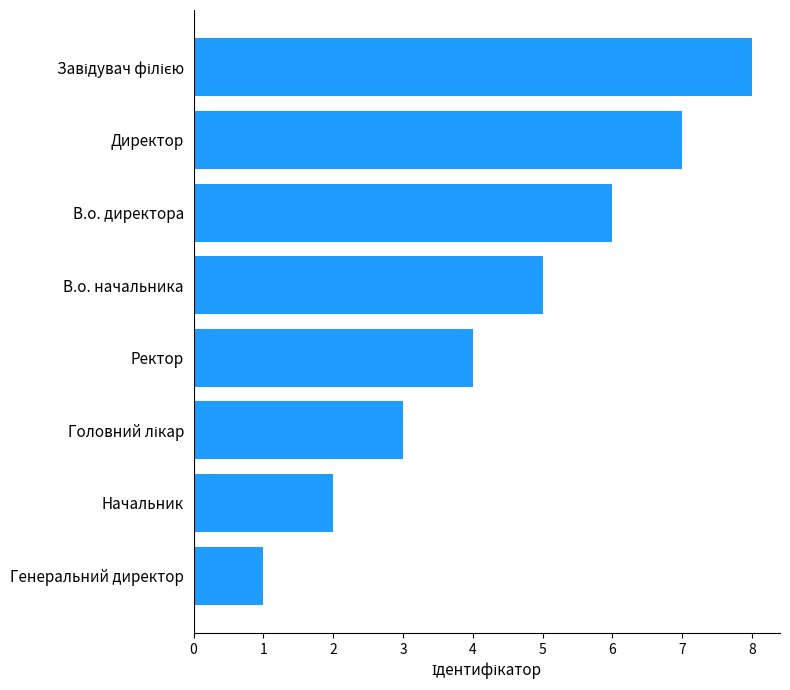

Reading top to bottom, what are all the values shown in this chart?

8	7	6	5	4	3	2	1